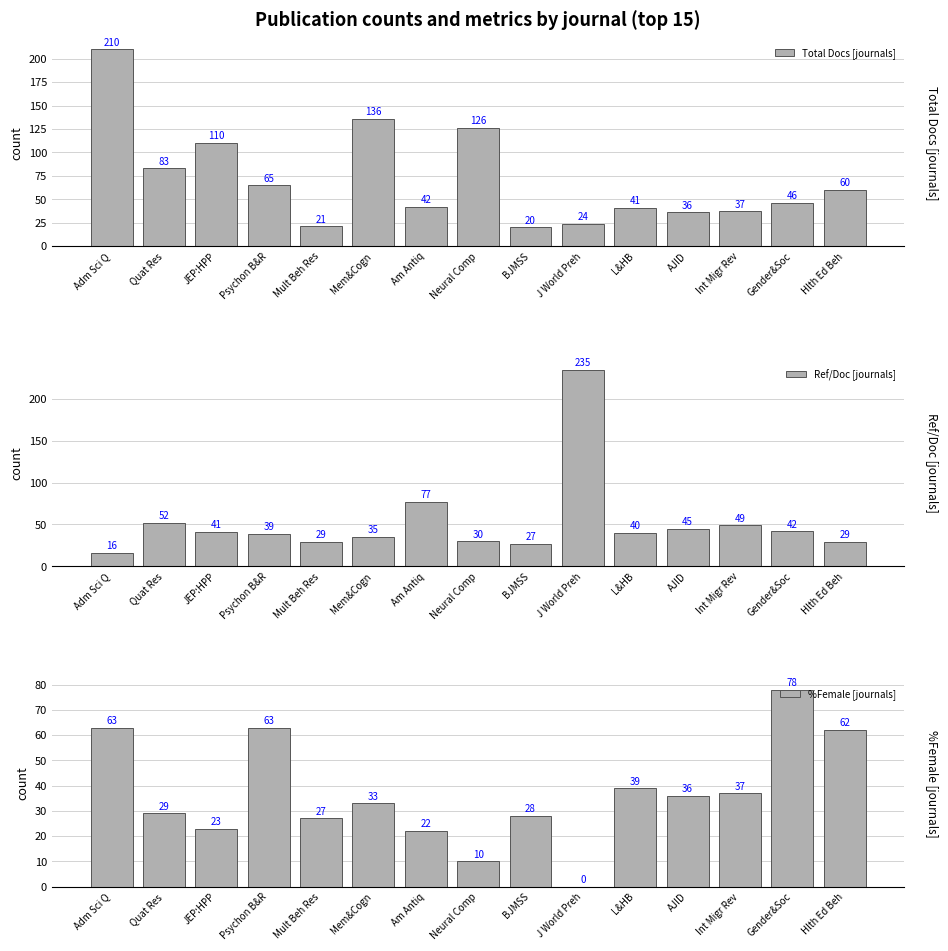

The value of %Female [journals] at BJMSS is 28. True or false?

True